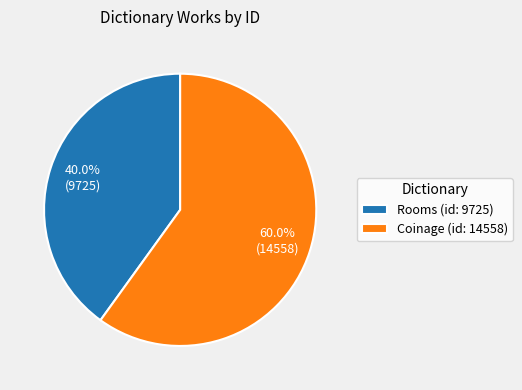

What is the majority slice?

Coinage (id: 14558)